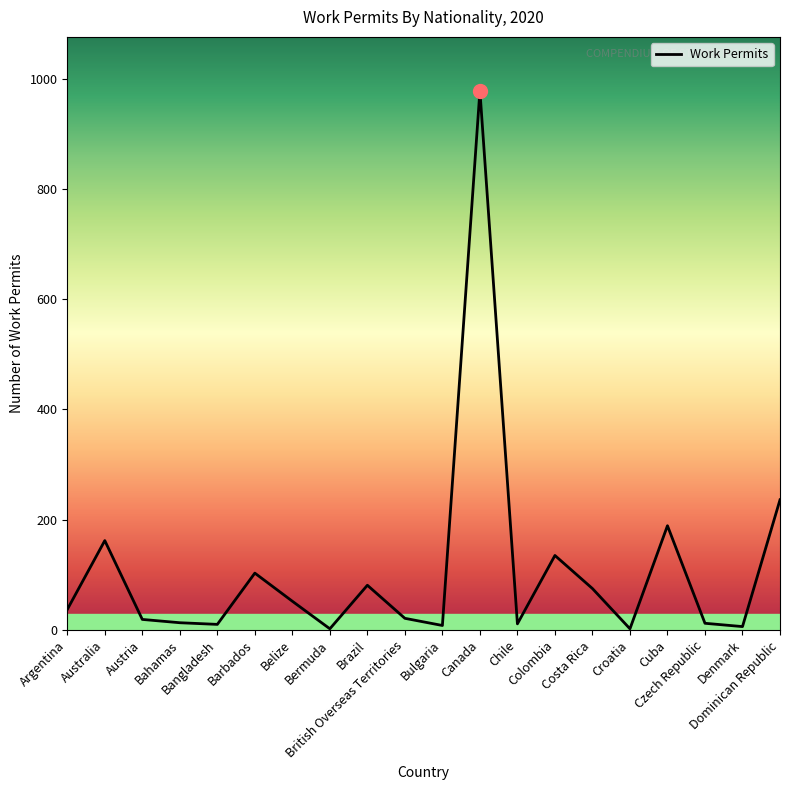

What is the maximum value shown in the chart?

978